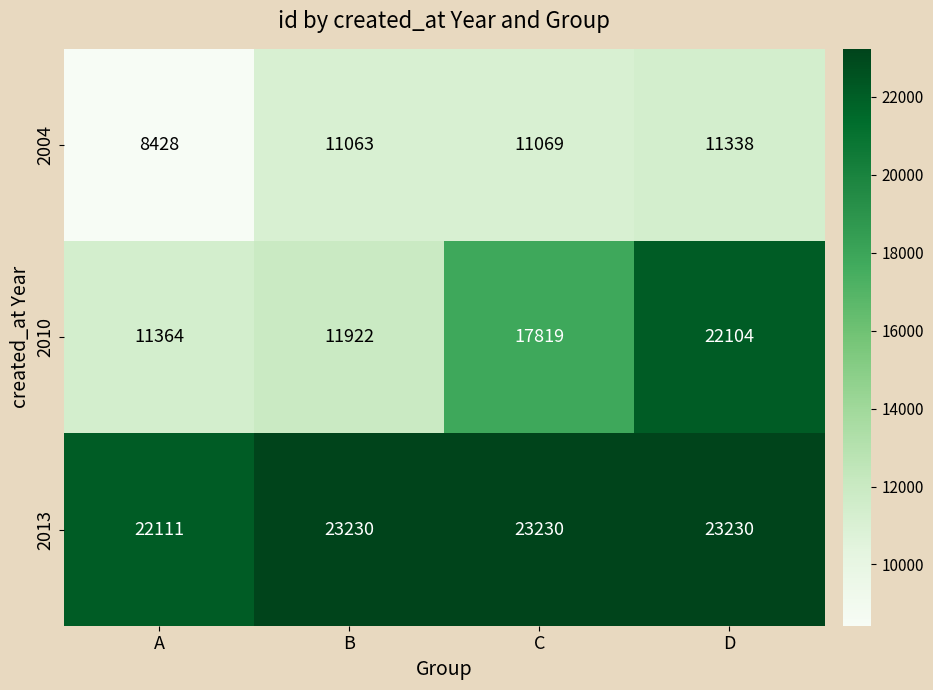

What is the smallest value displayed?

8428